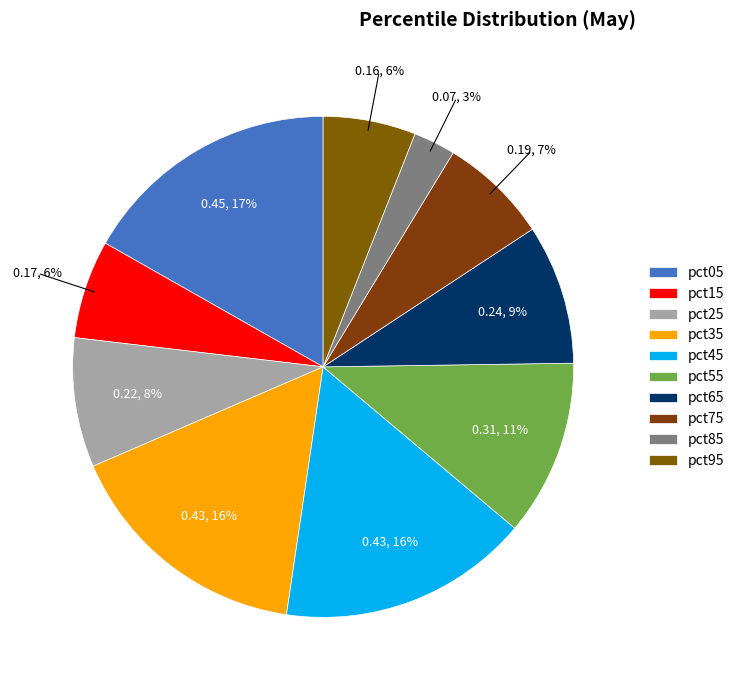

What percentage is NOT represented by pct95?

94.0%